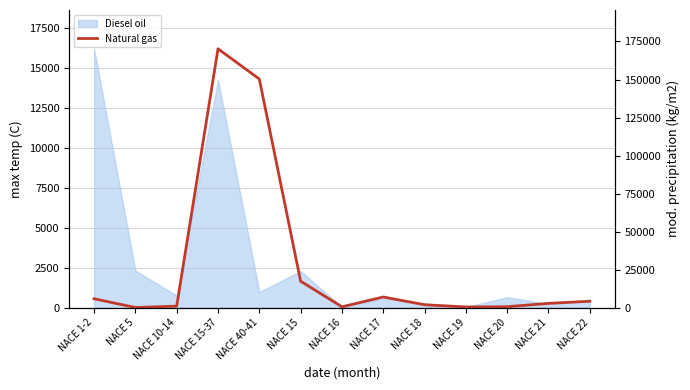

At which category does the chart reach its peak across all series?

NACE 15-37